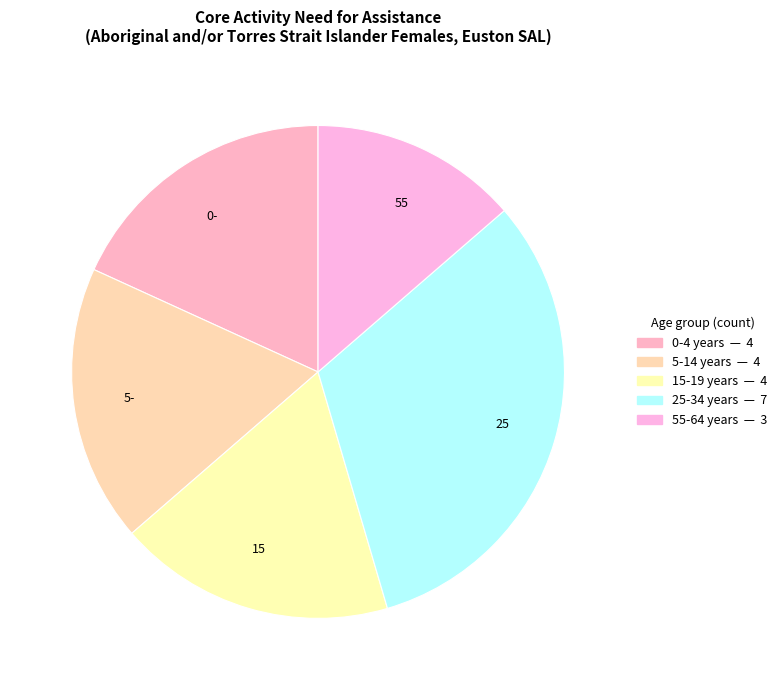

Is it true that 15 is 18% of the pie?

True